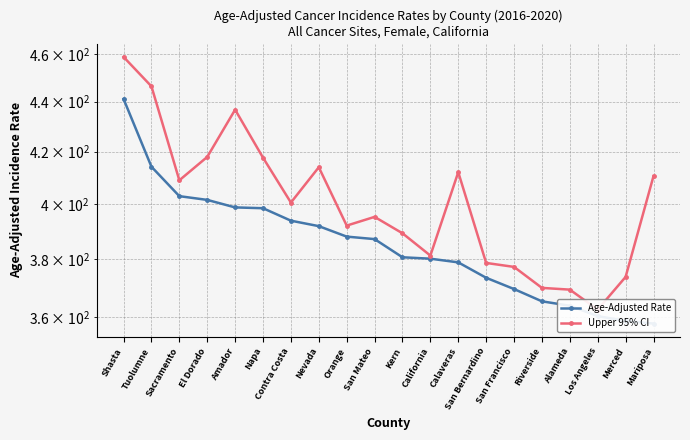

Which category has the lowest value in the Upper 95% CI series?

Los Angeles